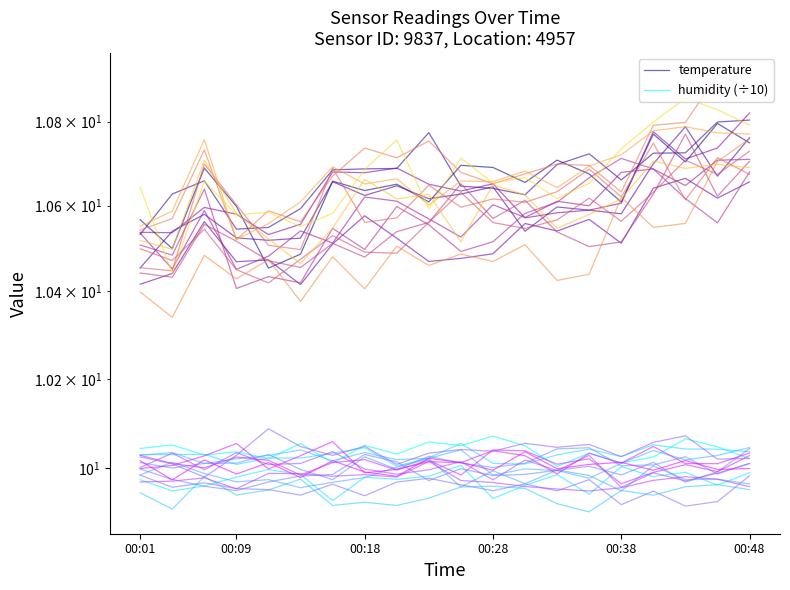

True or false: temperature and humidity (÷10) intersect in this chart.

False